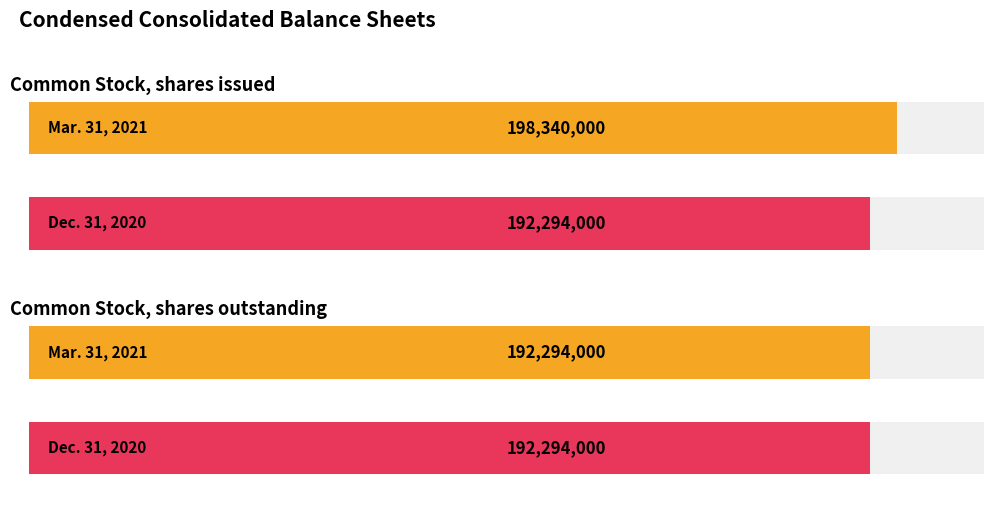

Reading left to right, transcribe all the data shown in this chart.

Mar. 31, 2021: Common Stock, shares issued=198340000	Common Stock, shares outstanding=192294000
Dec. 31, 2020: Common Stock, shares issued=192294000	Common Stock, shares outstanding=192294000